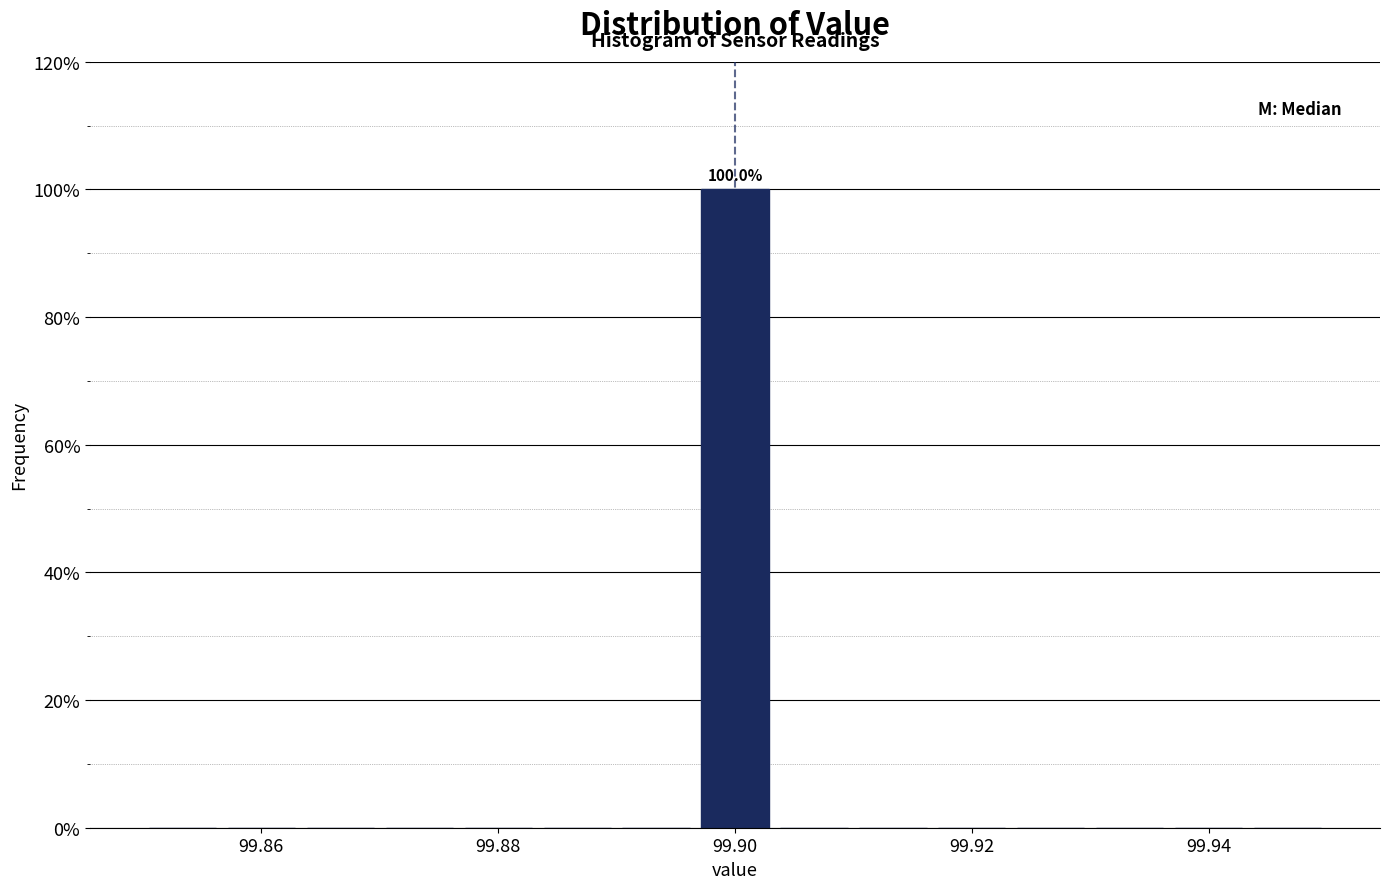

Read against the x-axis, roughly where is the centre of the tallest bar?

99.900